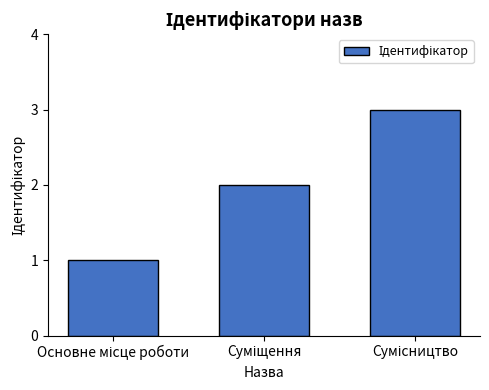

What is the greatest value displayed?

3